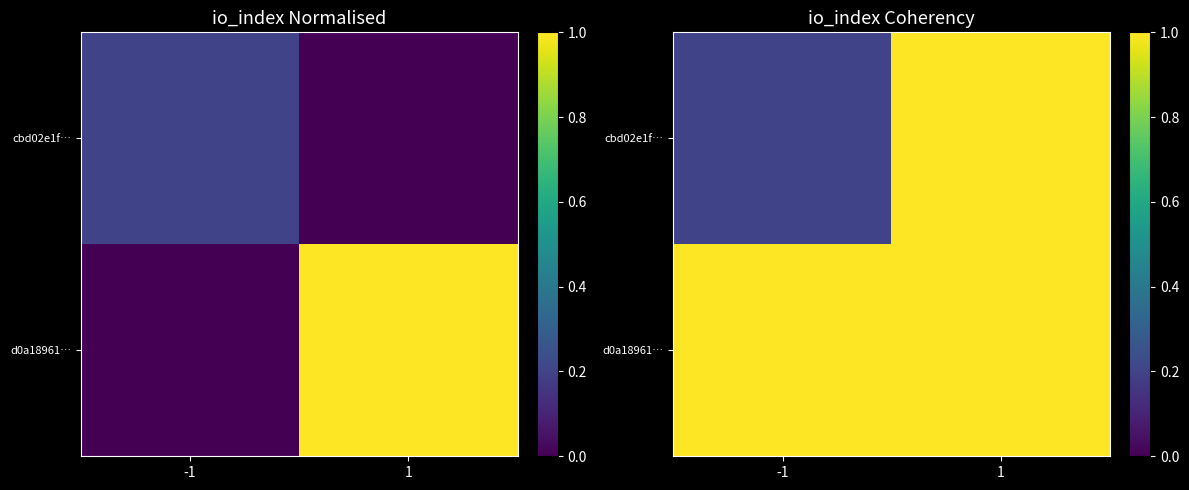

Rank the series by their average value, from lowest to highest.

cbd02e1f…, d0a18961…